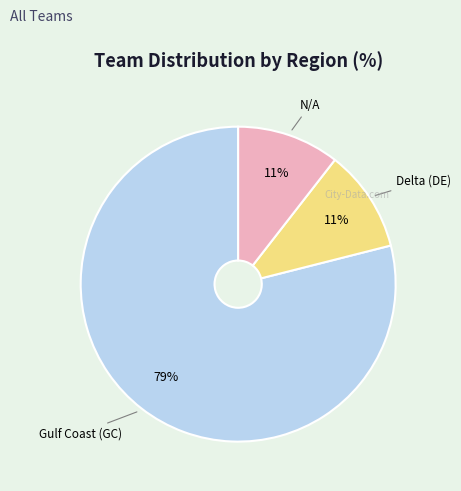

Is the sum of Delta (DE) and Gulf Coast (GC) greater than half?

Yes